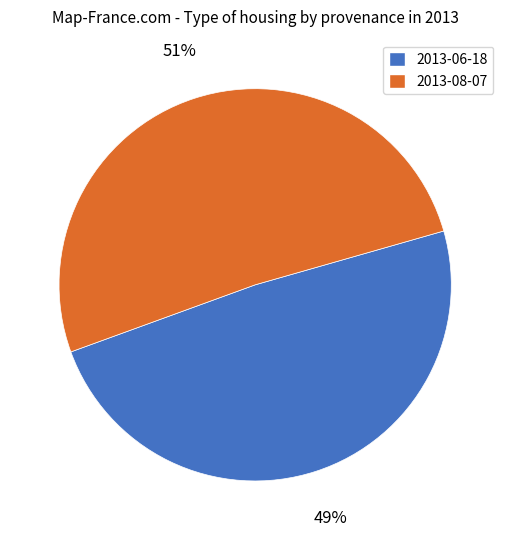

What is the majority slice?

2013-08-07